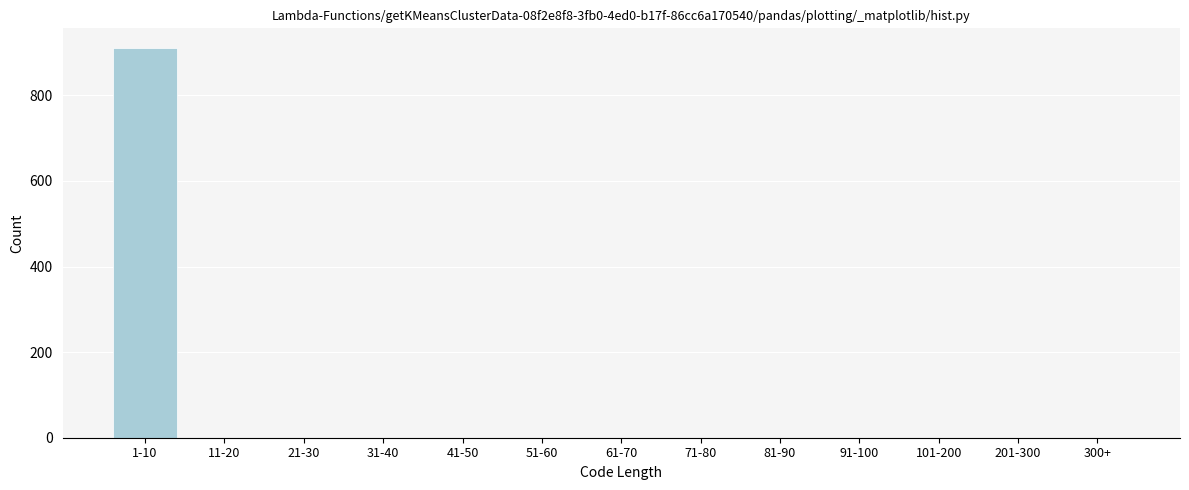

Reading left to right, what are all the values shown in this chart?

1-10=911	11-20=0	21-30=0	31-40=0	41-50=0	51-60=0	61-70=0	71-80=0	81-90=0	91-100=0	101-200=0	201-300=0	300+=0